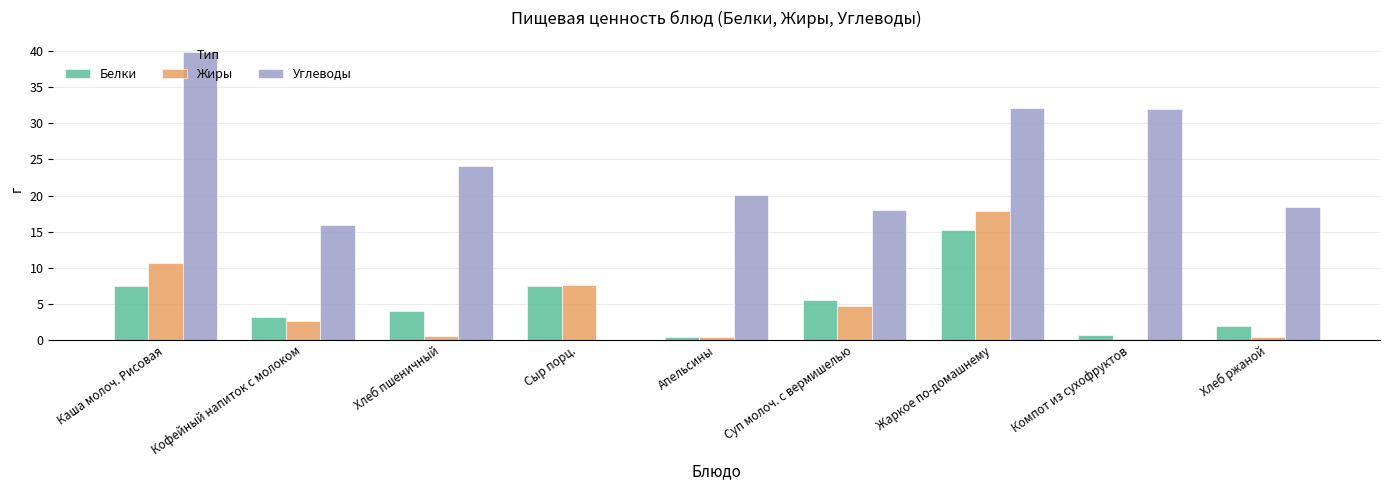

Is the value of Углеводы at Жаркое по-домашнему greater than the value of Жиры at Суп молоч. с вермишелью?

Yes